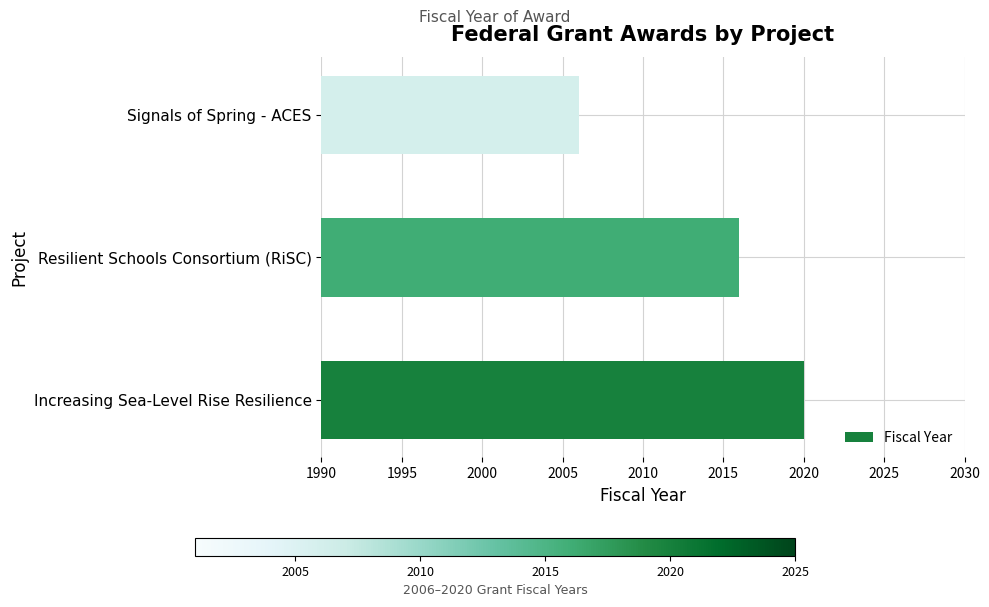

True or false: the data shows 2016 at Resilient Schools Consortium (RiSC).

True